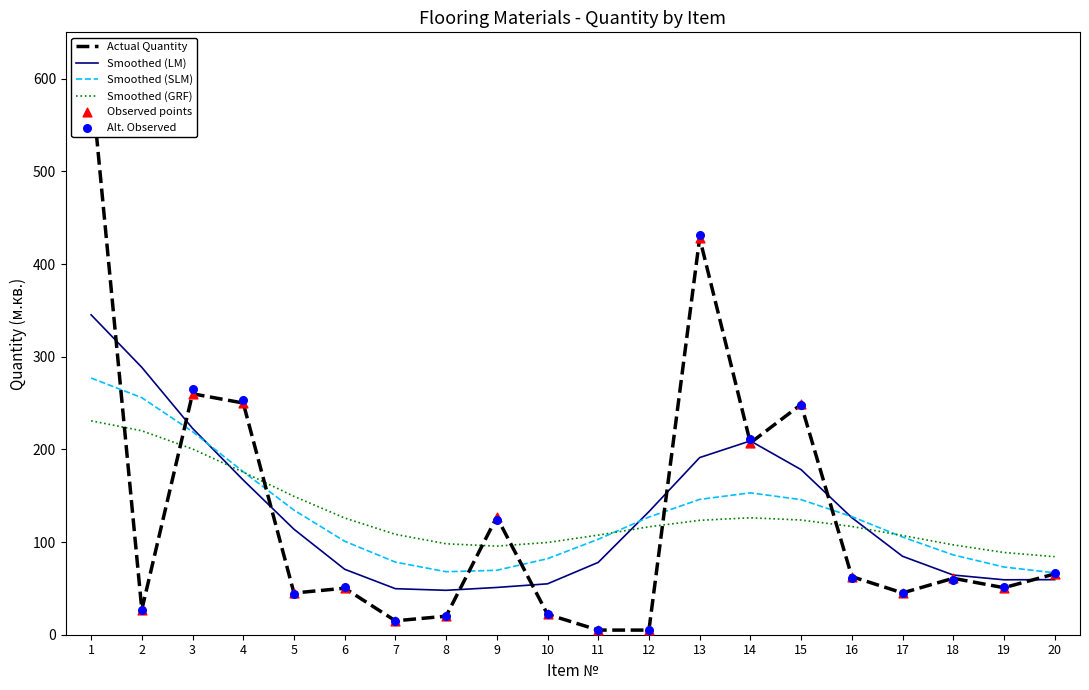

Which series has the largest total across all categories?

Alt. Observed